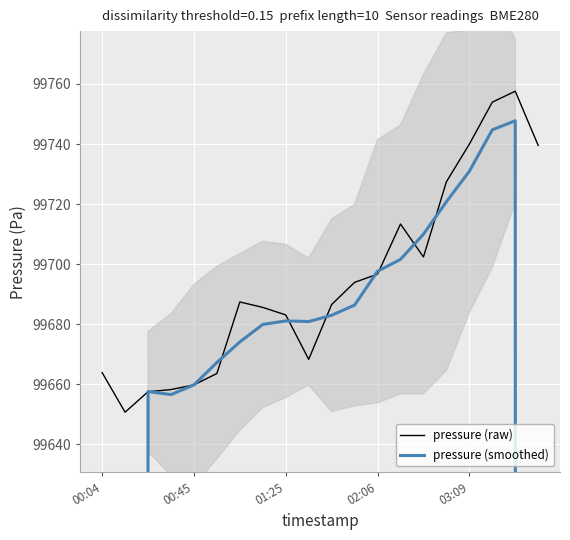

What is the highest value of the pressure (raw) series?

99757.6